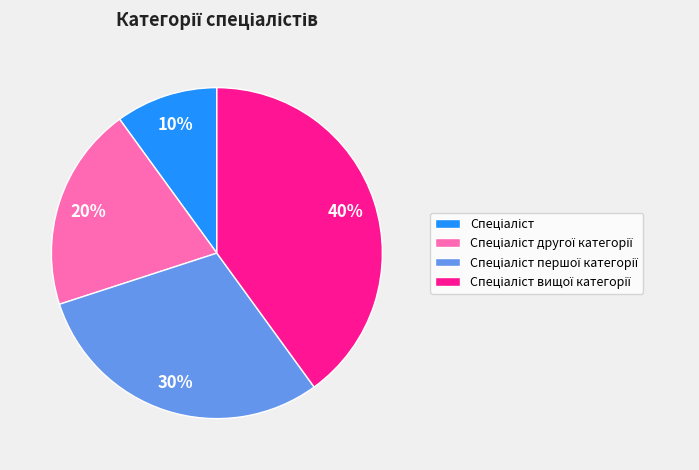

Is there a majority slice in this chart?

No